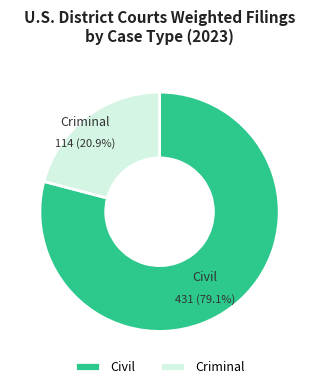

Rank the categories by value from highest to lowest.

Civil, Criminal